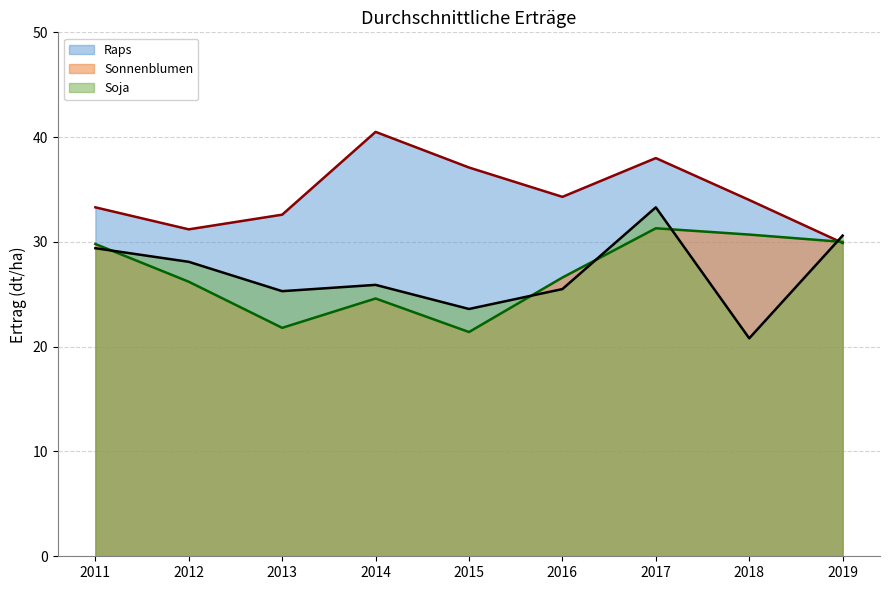

What is the value of the Sonnenblumen point at the 5th from the left?

21.4